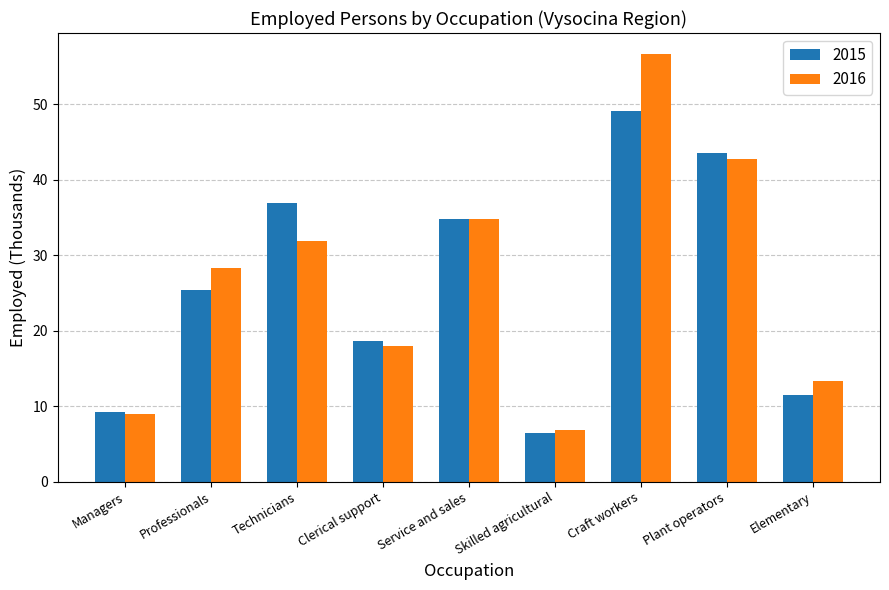

How many bars are there in total?

18